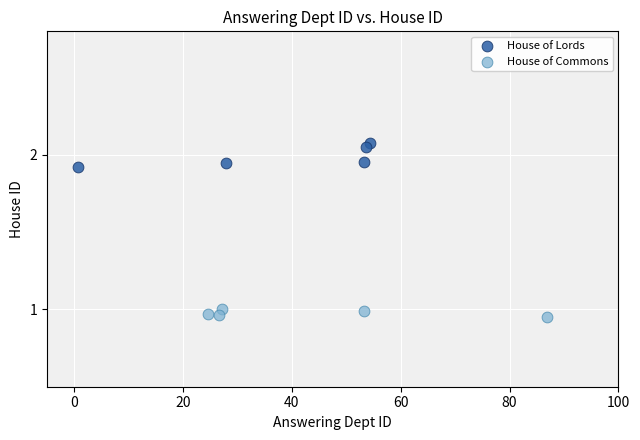

Which series contains the highest Y value?

House of Lords